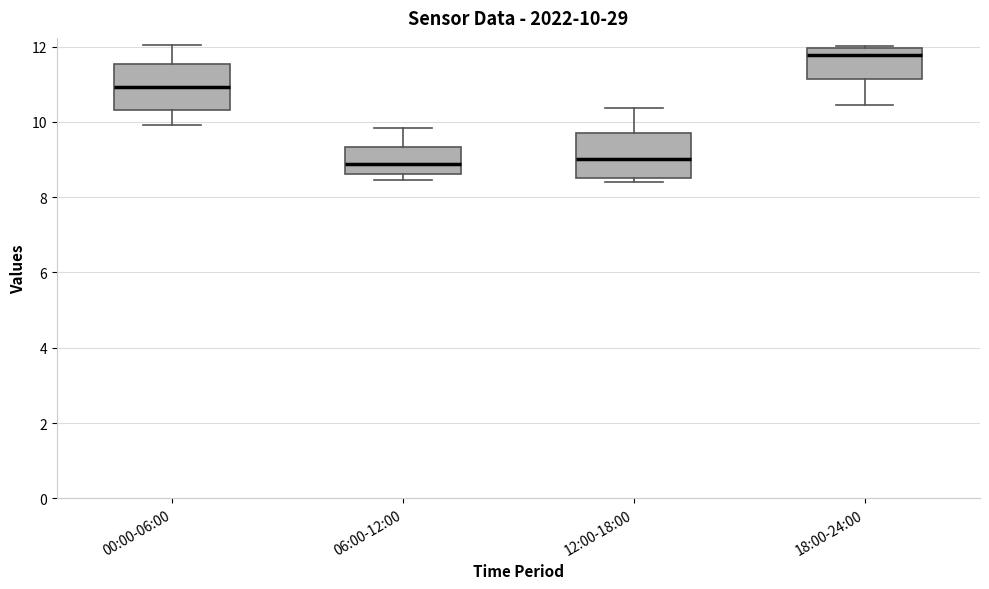

Which box's median line is the highest?

18:00-24:00